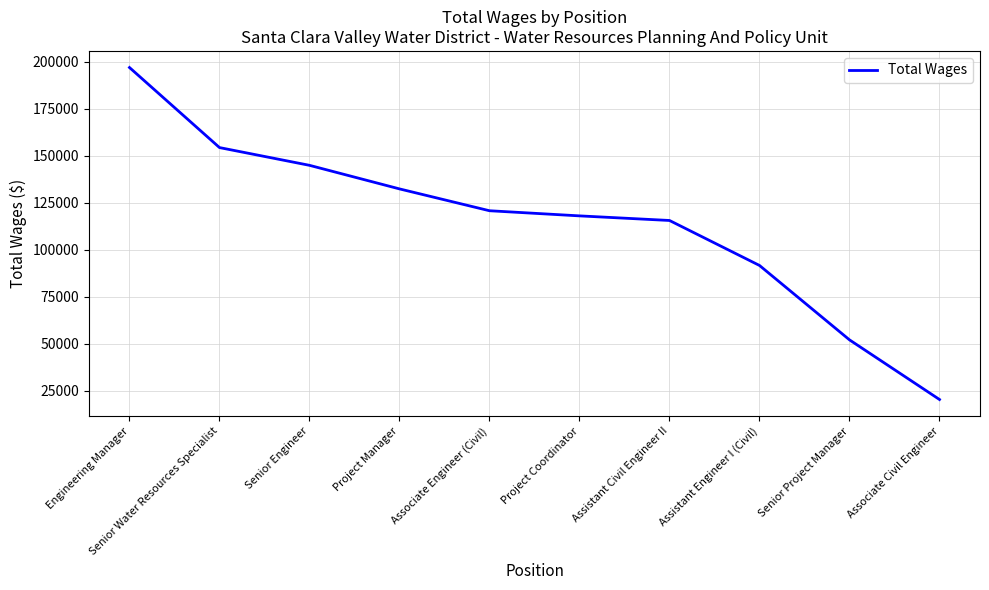

Approximately how many times larger is the value at Senior Engineer compared to Project Coordinator?

1.2